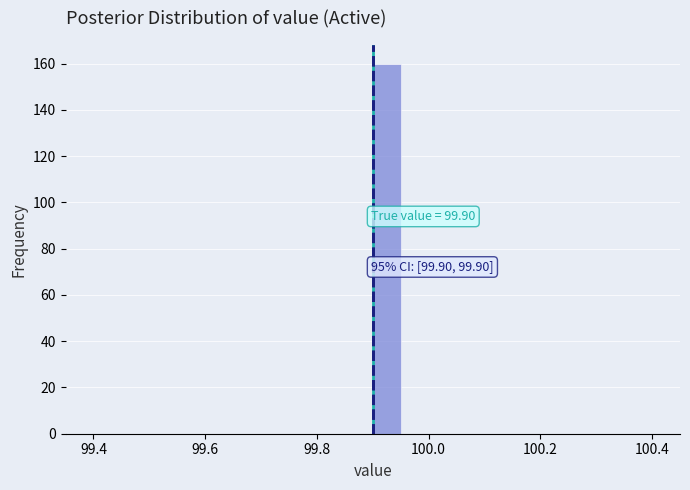

Read against the x-axis, roughly where is the centre of the tallest bar?

99.92